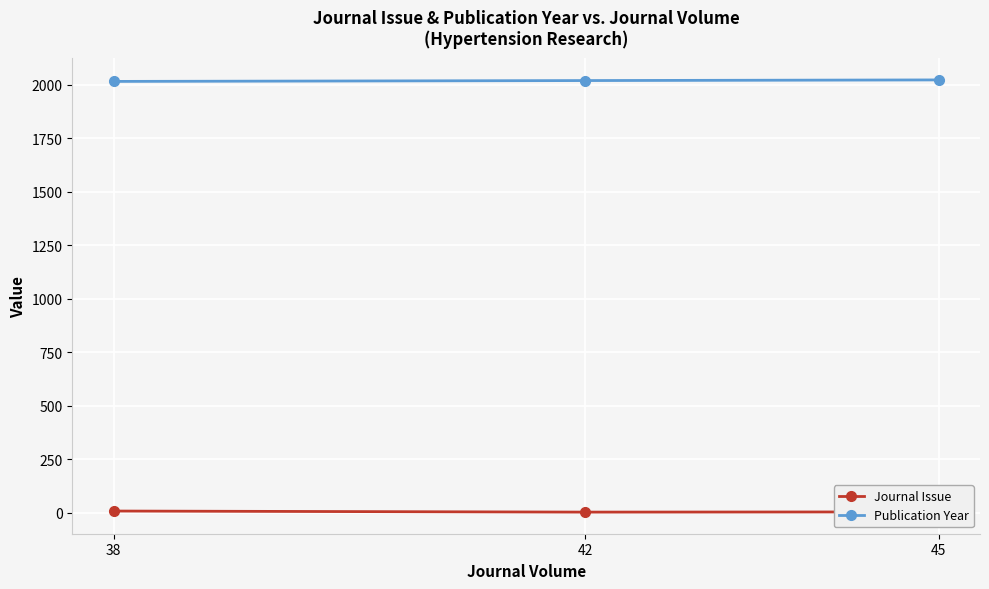

Rank the series by their maximum value, from lowest to highest.

Journal Issue, Publication Year